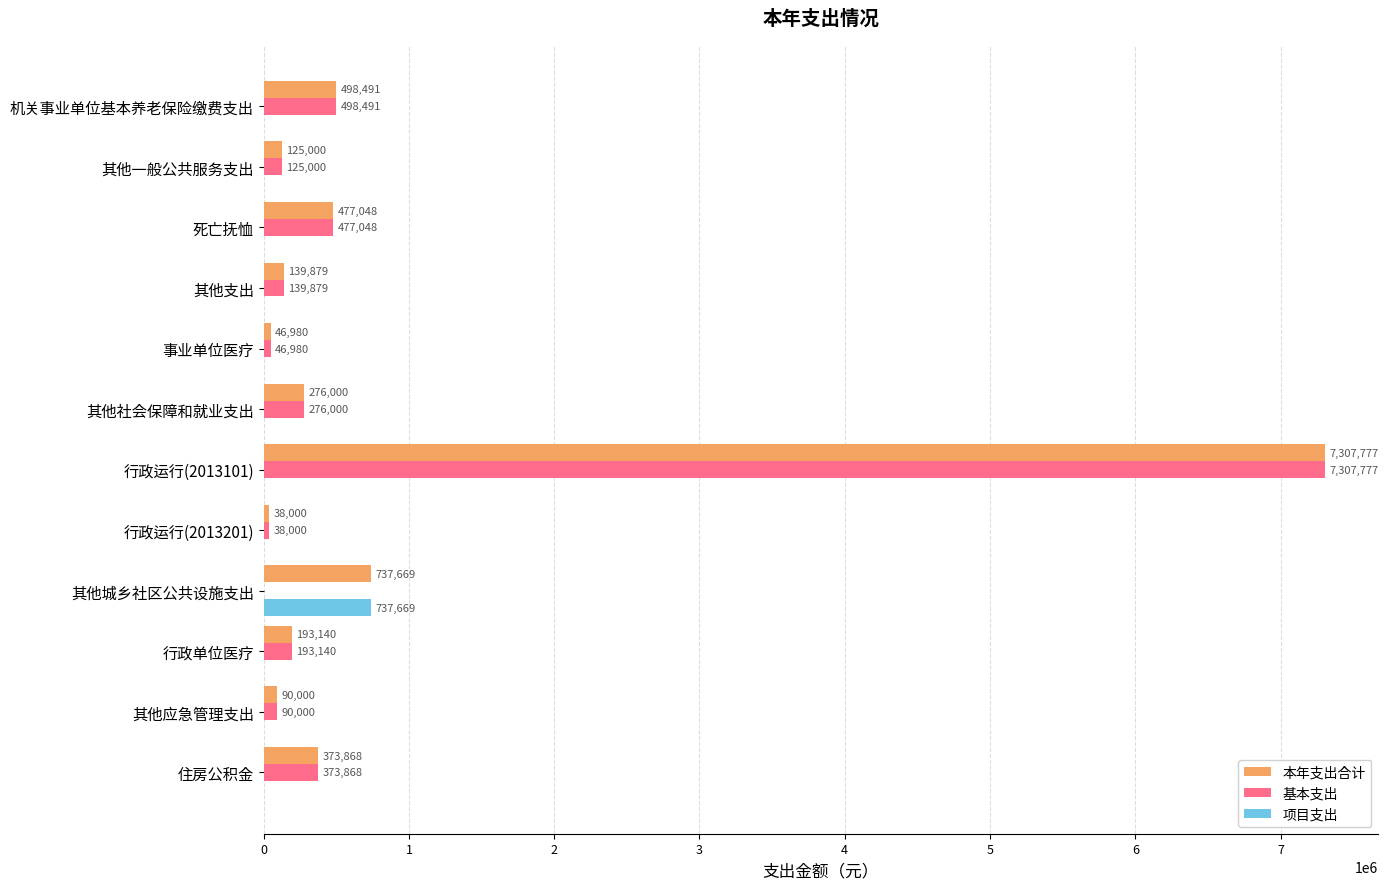

Where is 本年支出合计 nearest to the value 3672888?

其他城乡社区公共设施支出